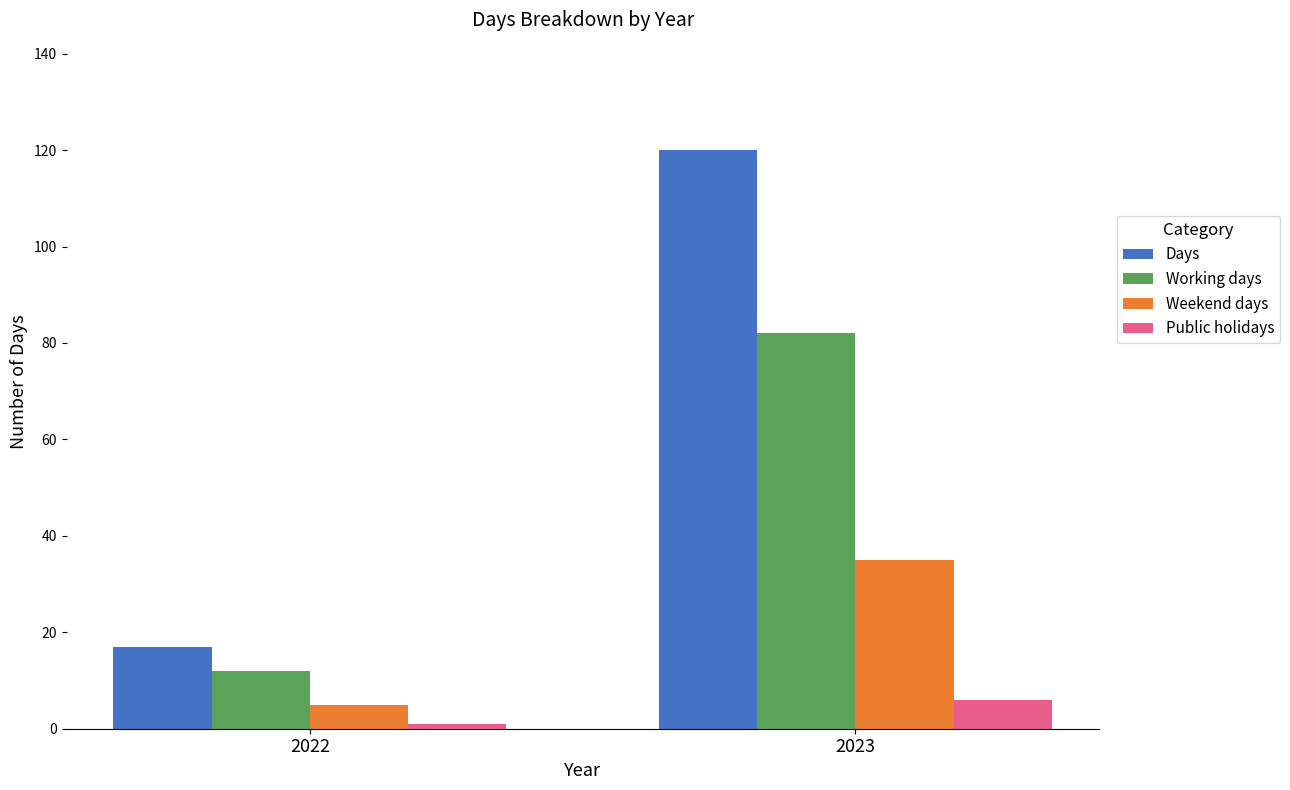

Is it true that Working days equals 12 at 2022?

True